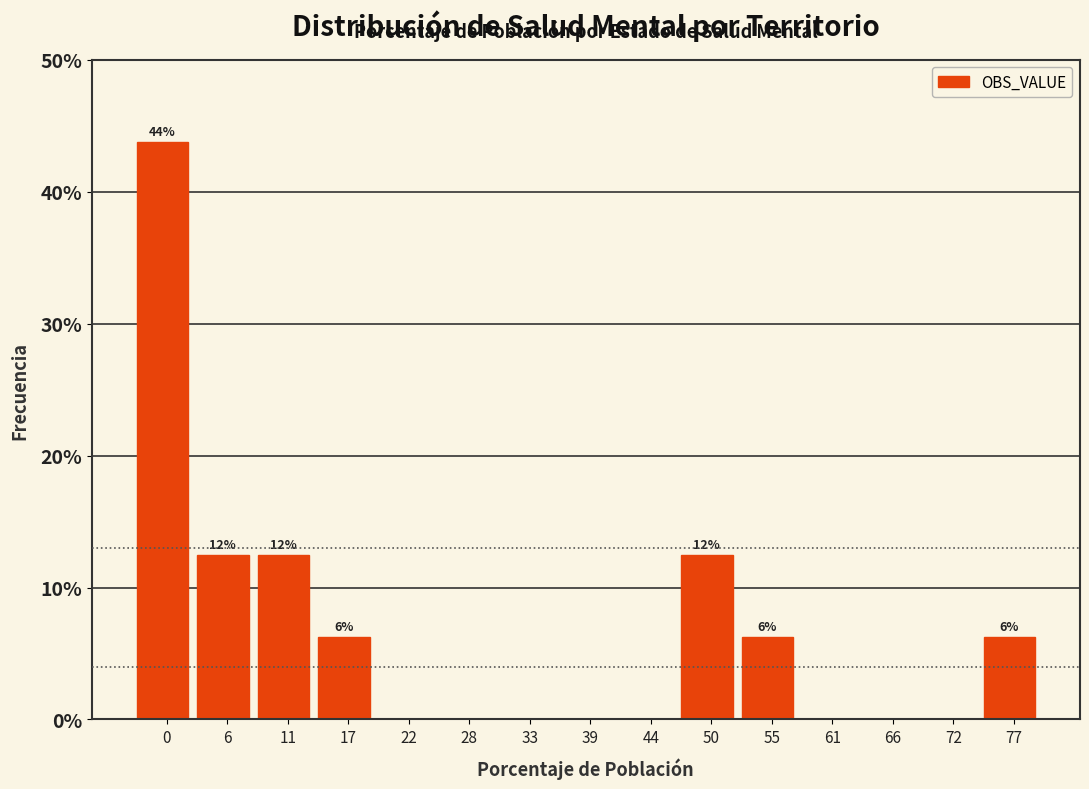

What is the sum of all values?

100.0